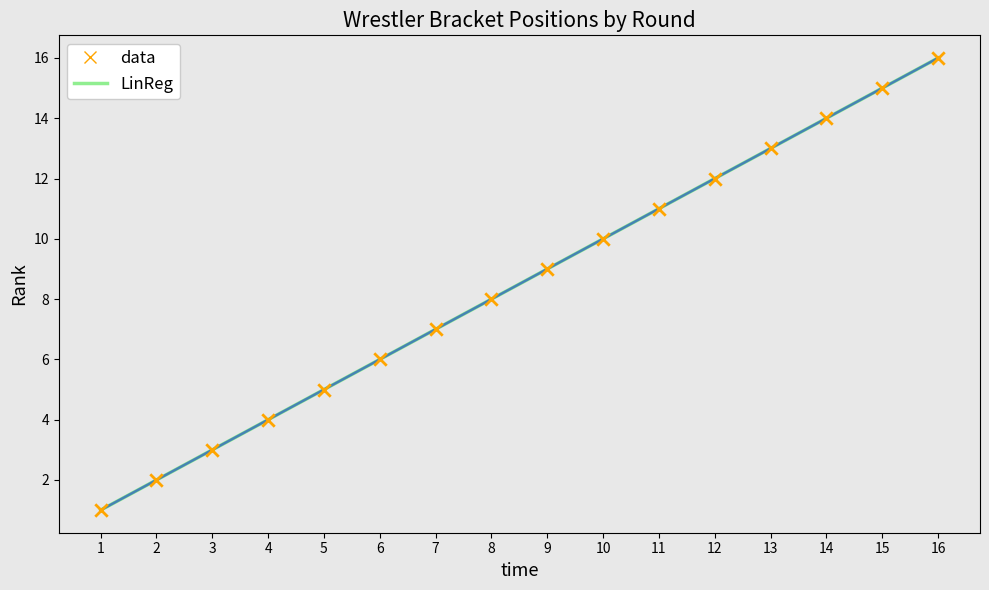

At which category is the sum across all series the highest?

16